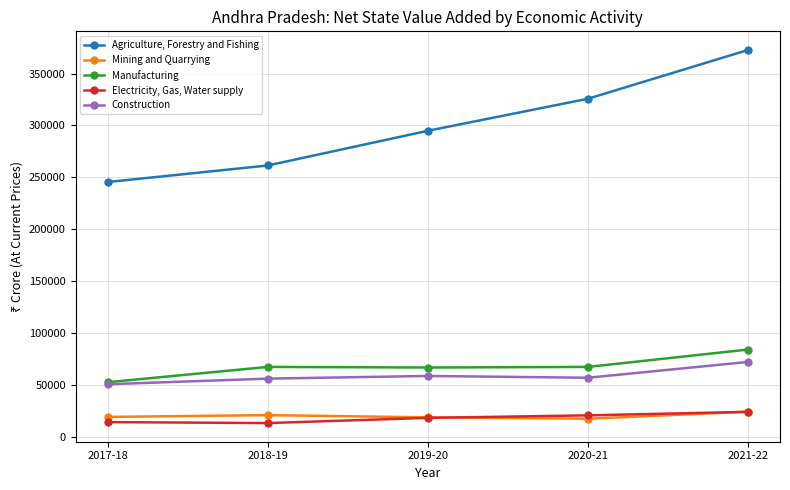

Does the chart display data point markers on the line(s)?

Yes